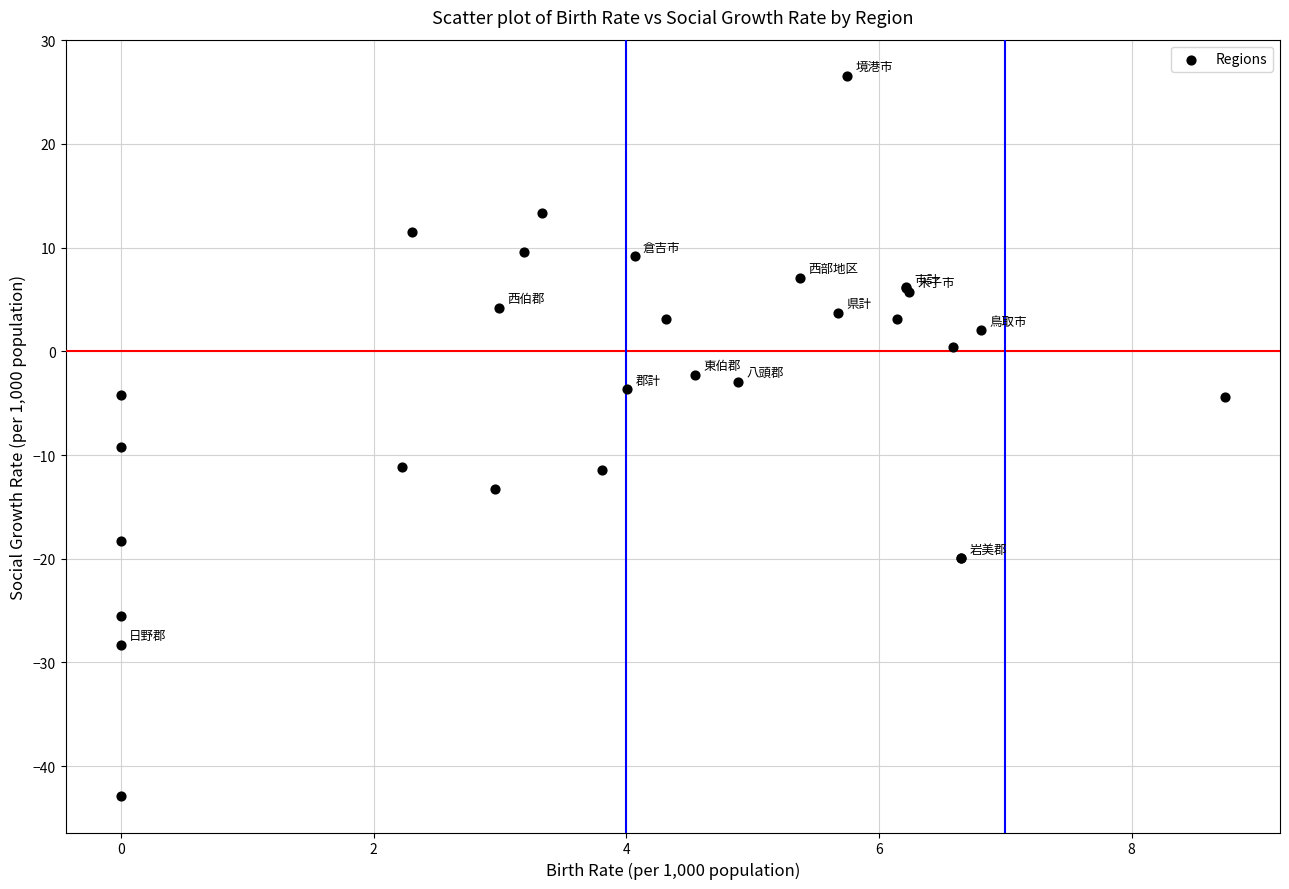

What Y value in the scatter plot is closest to -8?

-9.3